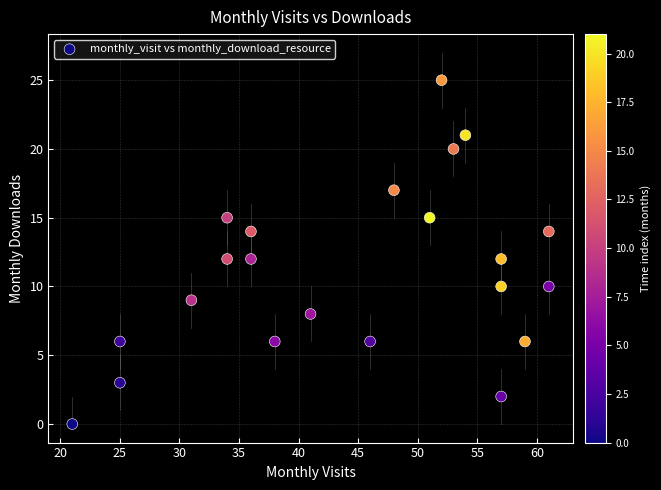

What is the range of Y values (max minus min)?

25